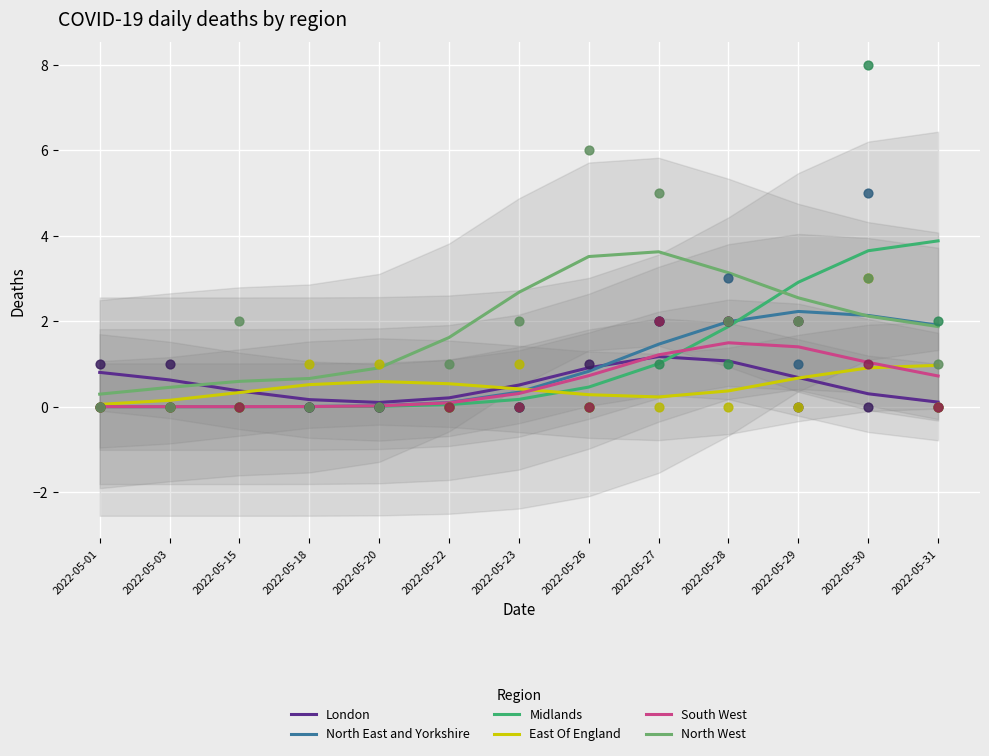

At which category is the sum across all series the highest?

2022-05-29